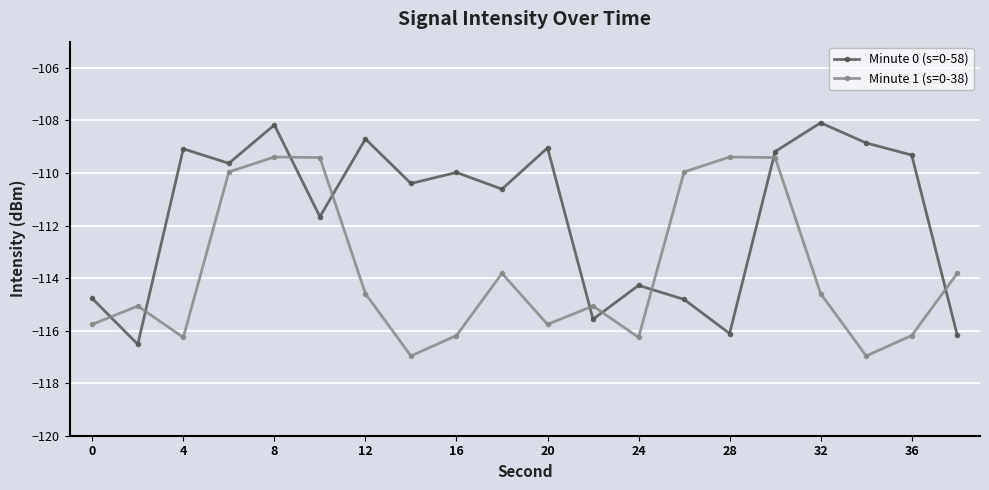

How many values in the Minute 1 (s=0-38) series exceed -114?

8